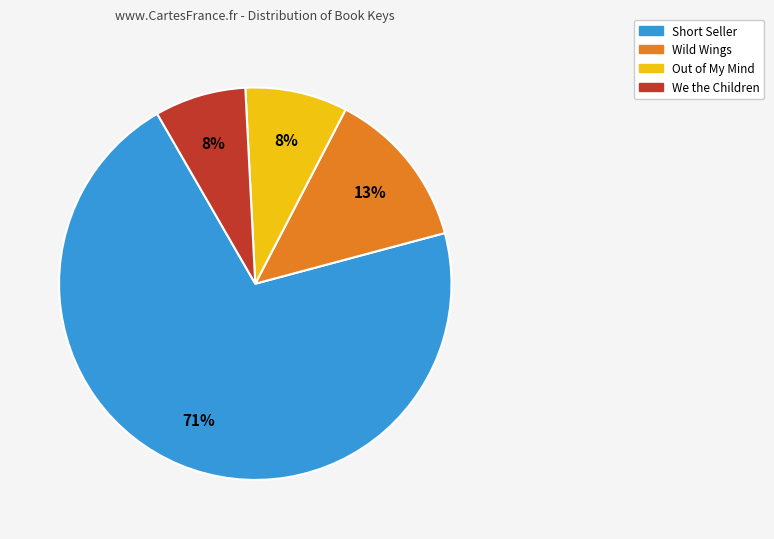

The We the Children slice represents 1% of the pie. True or false?

False